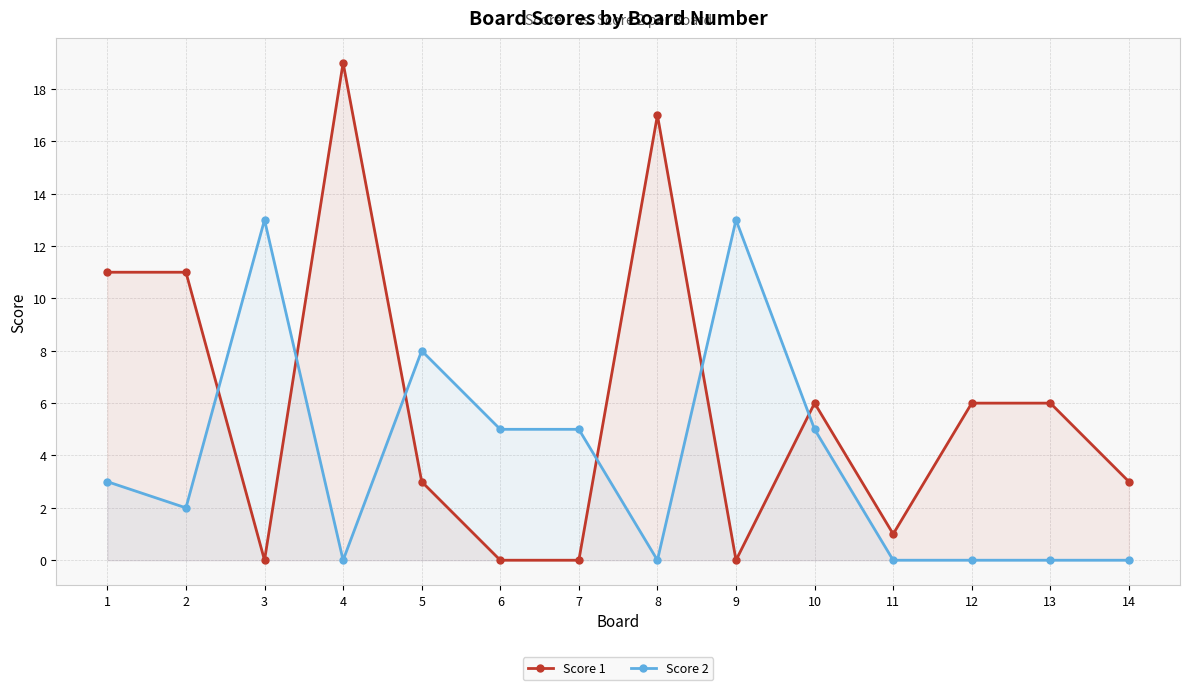

Where does the Score 2 series first go above 3?

3